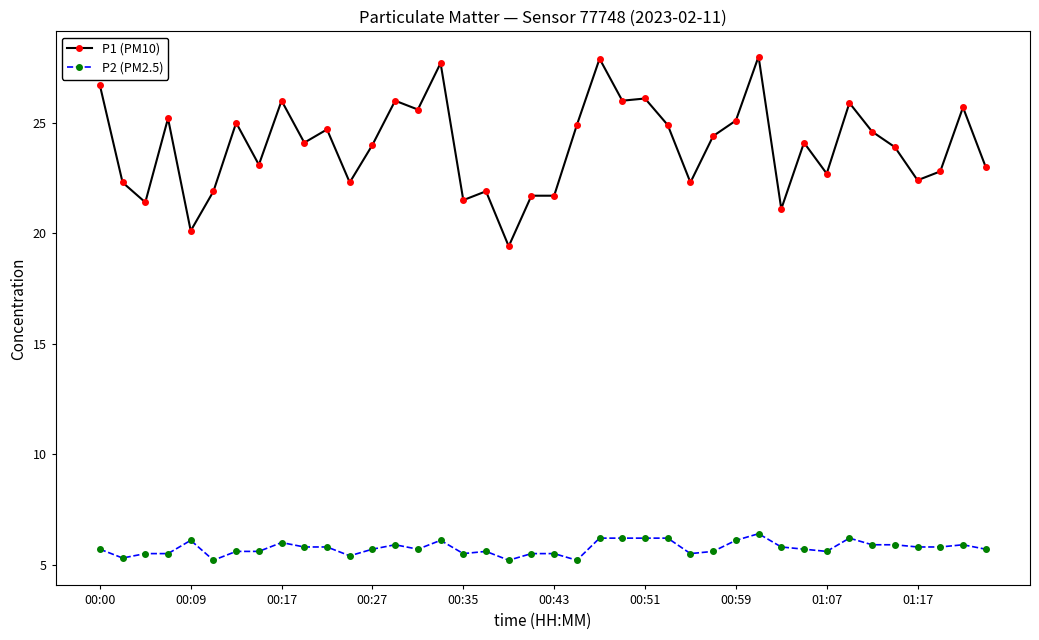

What is the value of the P2 (PM2.5) point at the 2nd from the left?

5.3